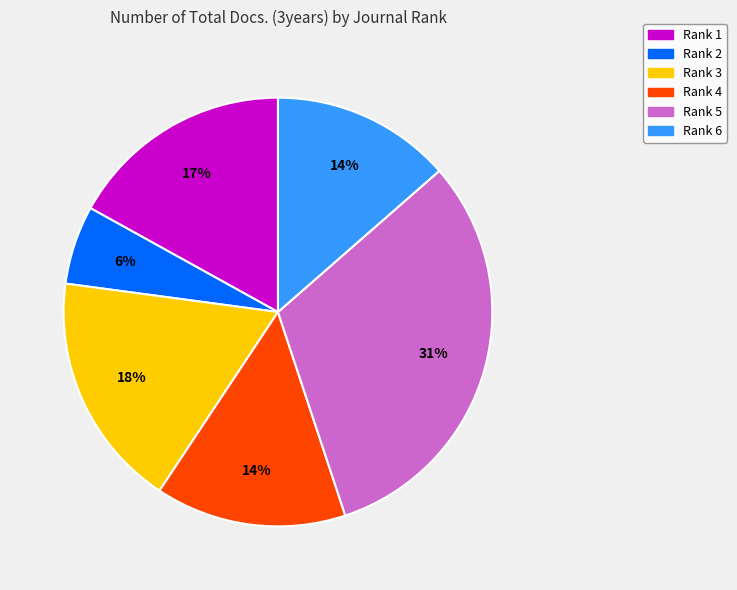

To the nearest percent, what is the average slice percentage?

17%